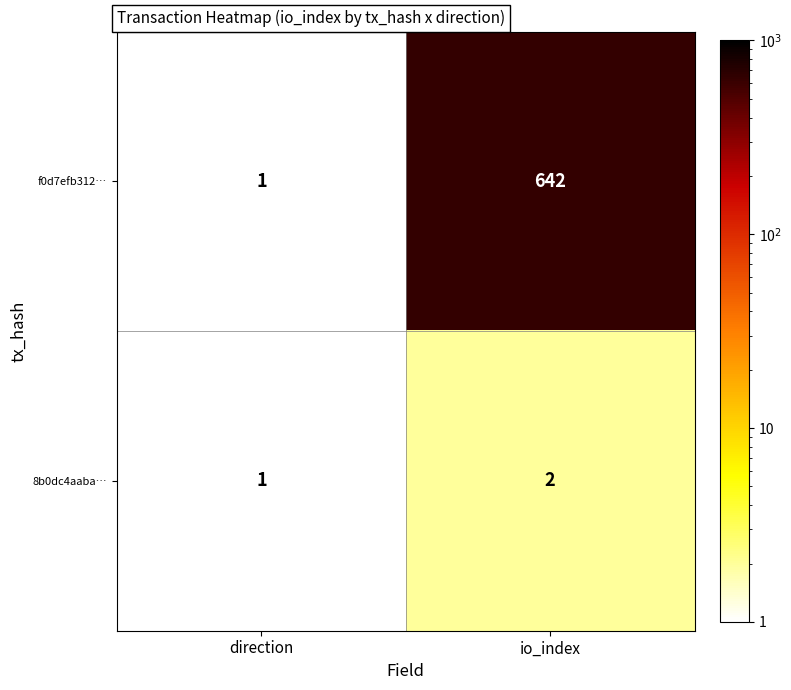

At which label is 8b0dc4aaba… closest to 1?

direction